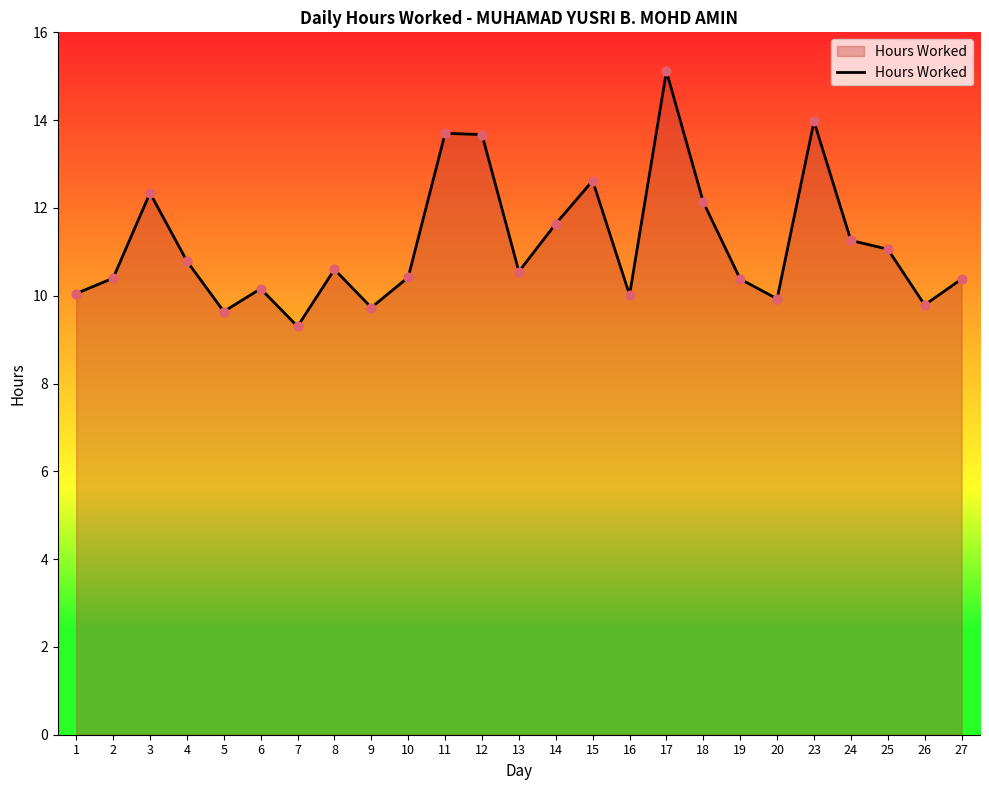

What is the change in value from 8 to 9?

-0.9